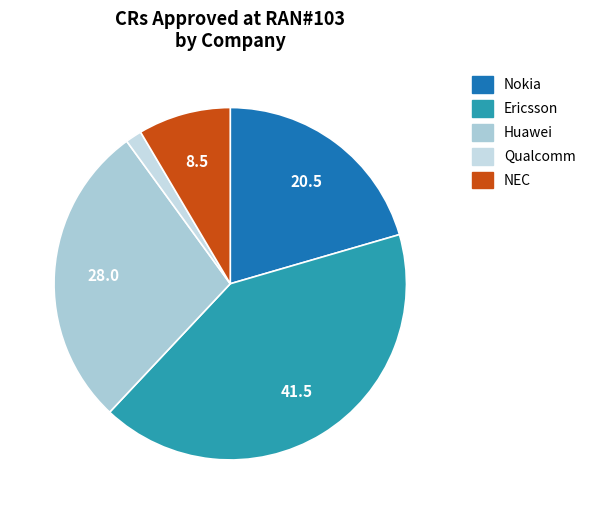

Which category has the biggest portion of the pie?

Ericsson